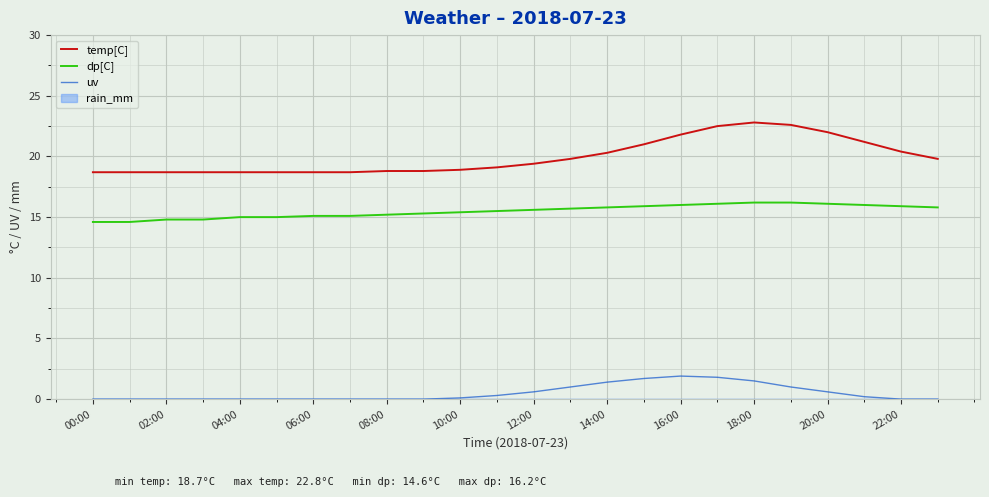

True or false: temp[C] and dp[C] intersect in this chart.

False